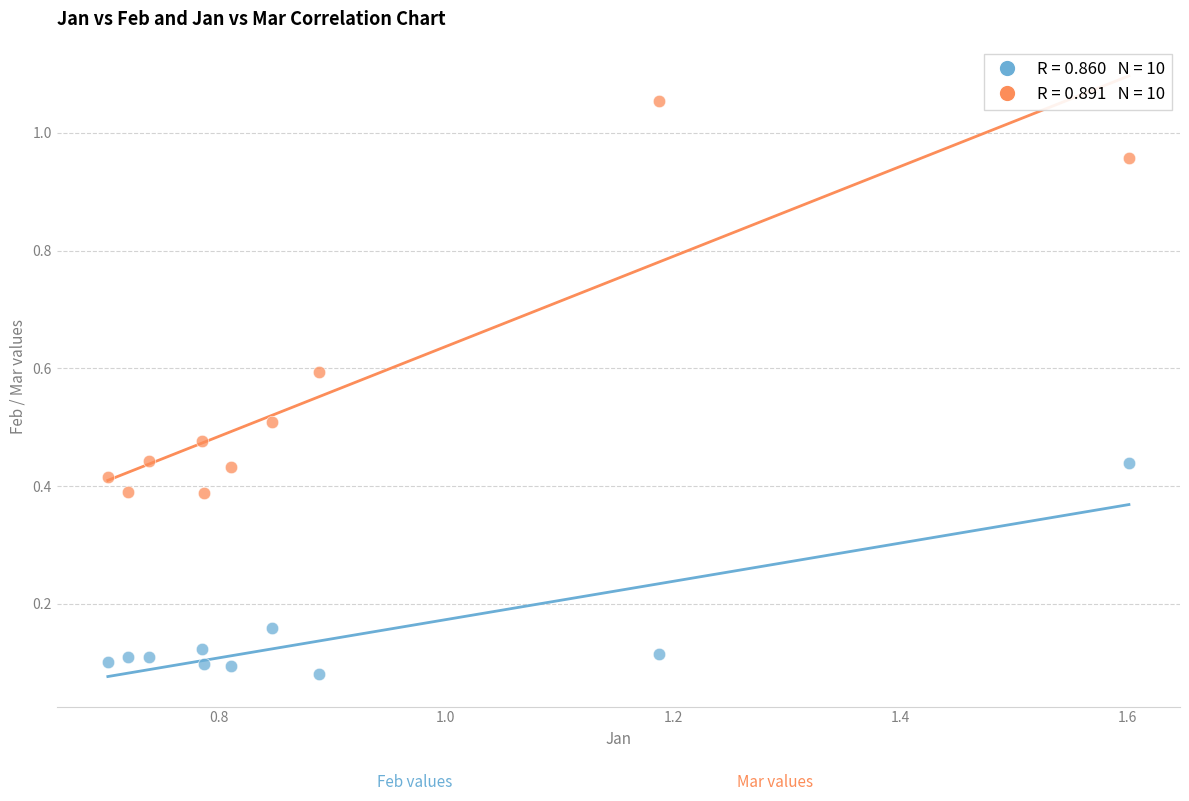

Across all data points, what is the range of X values (max minus min)?

0.9